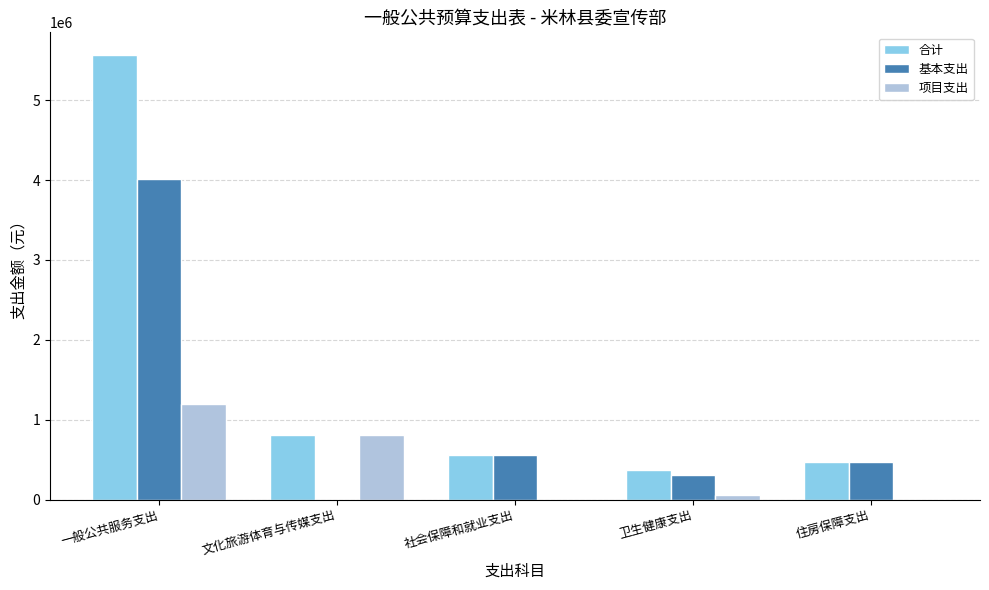

Which series has the largest total across all categories?

合计